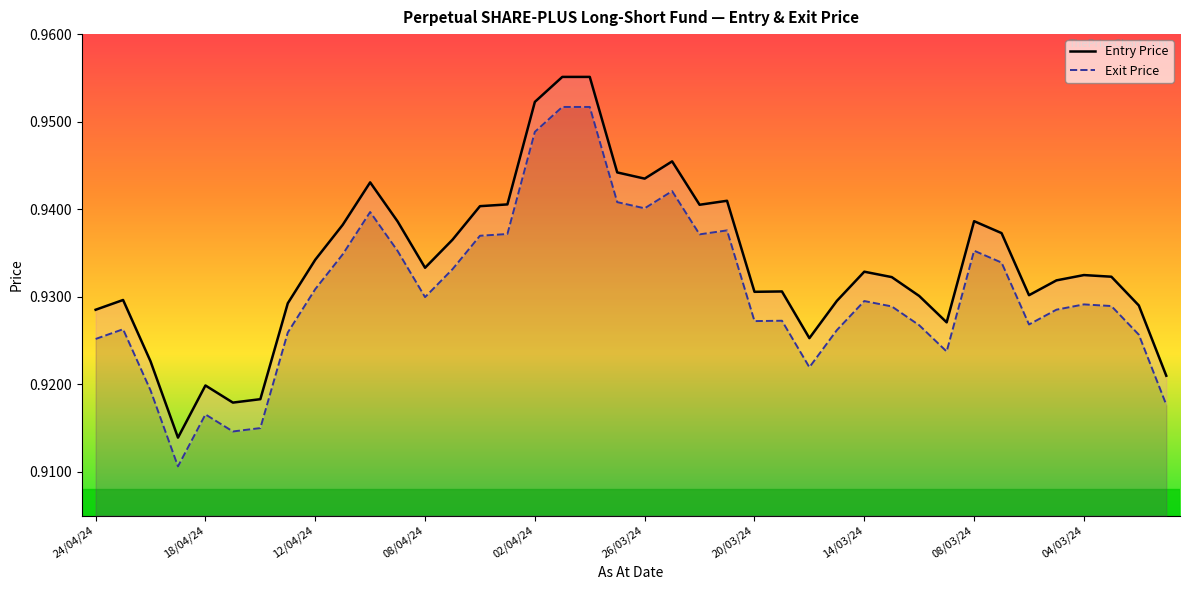

Which has a higher value, 31 or 12?

12